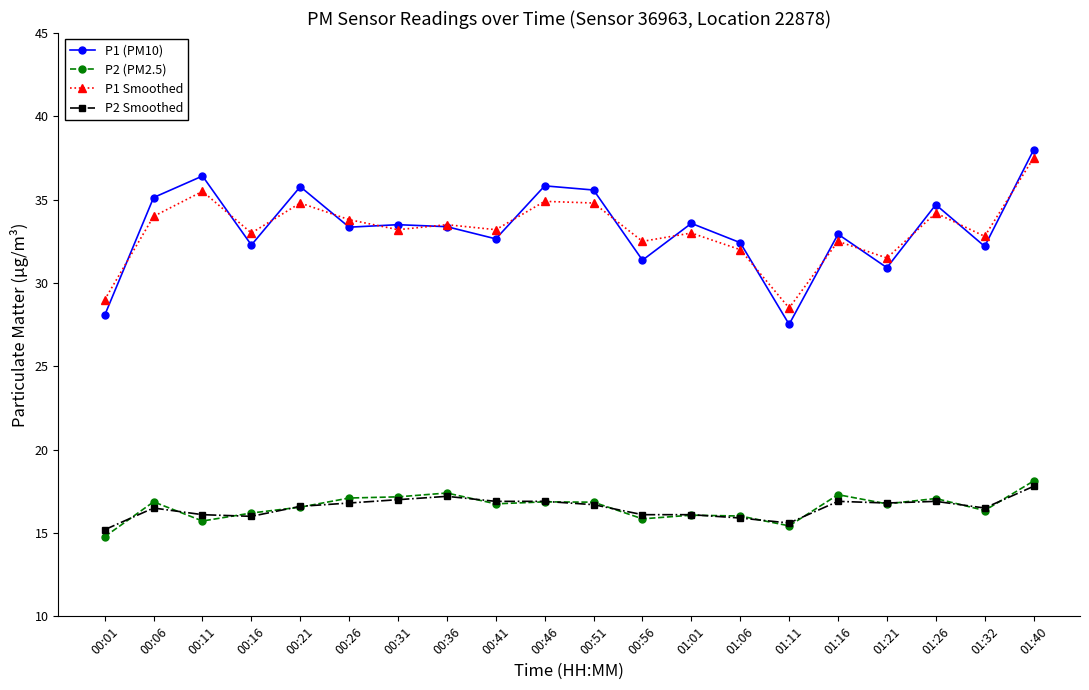

True or false: P2 Smoothed and P2 (PM2.5) intersect in this chart.

True